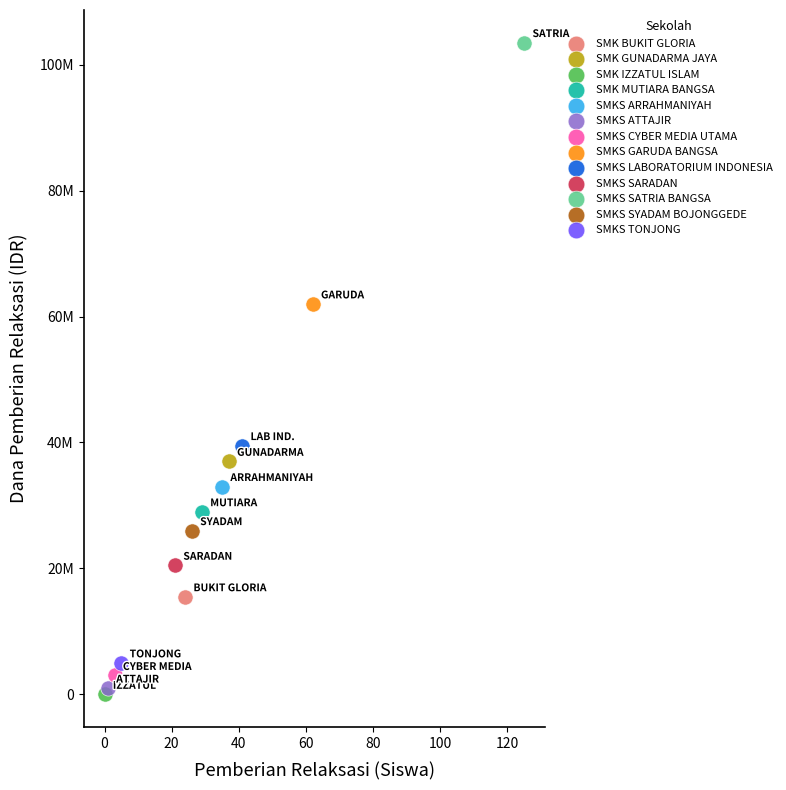

What are all the series names shown in the legend?

SMK BUKIT GLORIA, SMK GUNADARMA JAYA, SMK IZZATUL ISLAM, SMK MUTIARA BANGSA, SMKS ARRAHMANIYAH, SMKS ATTAJIR, SMKS CYBER MEDIA UTAMA, SMKS GARUDA BANGSA, SMKS LABORATORIUM INDONESIA, SMKS SARADAN, SMKS SATRIA BANGSA, SMKS SYADAM BOJONGGEDE, SMKS TONJONG